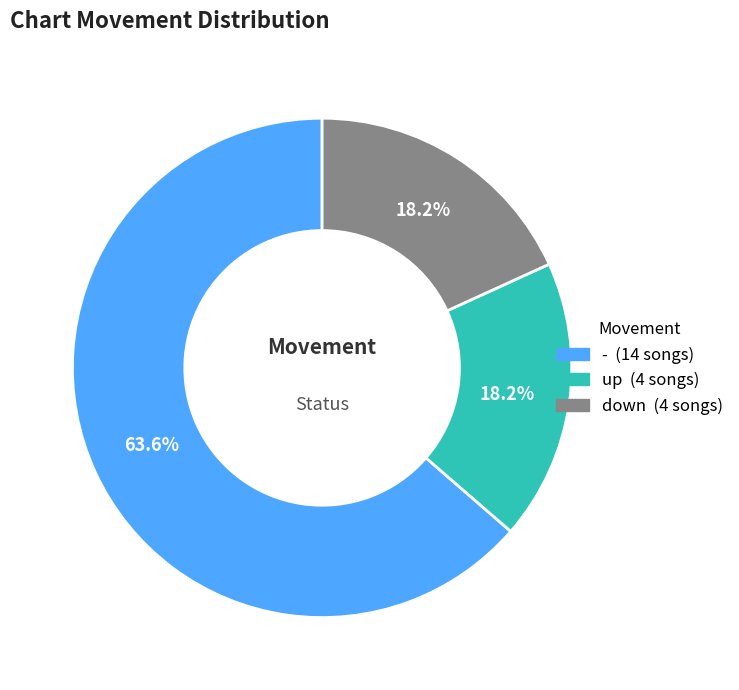

Is there a majority slice in this chart?

Yes